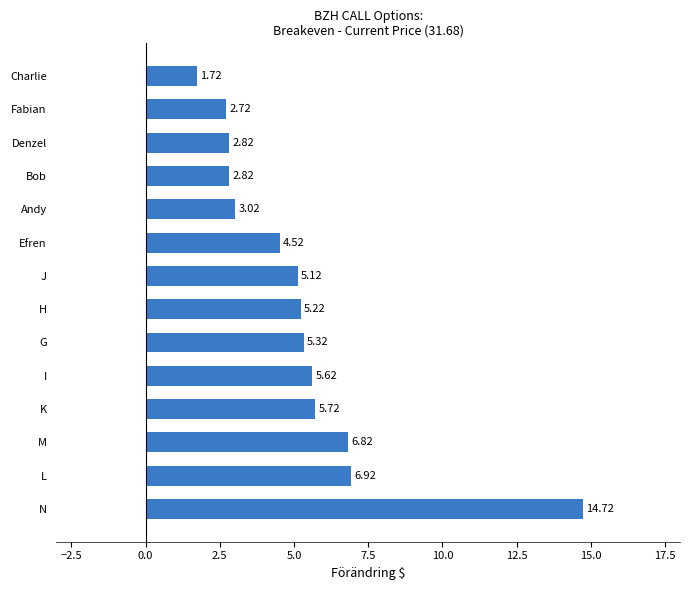

What is the sum of all values?

73.1